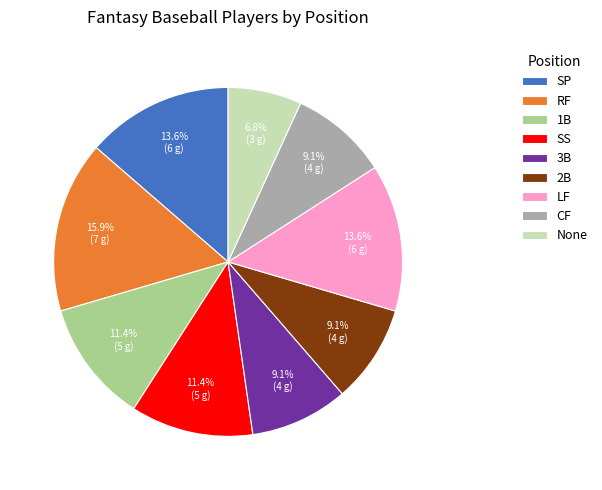

Is it true that RF is 4% of the pie?

False